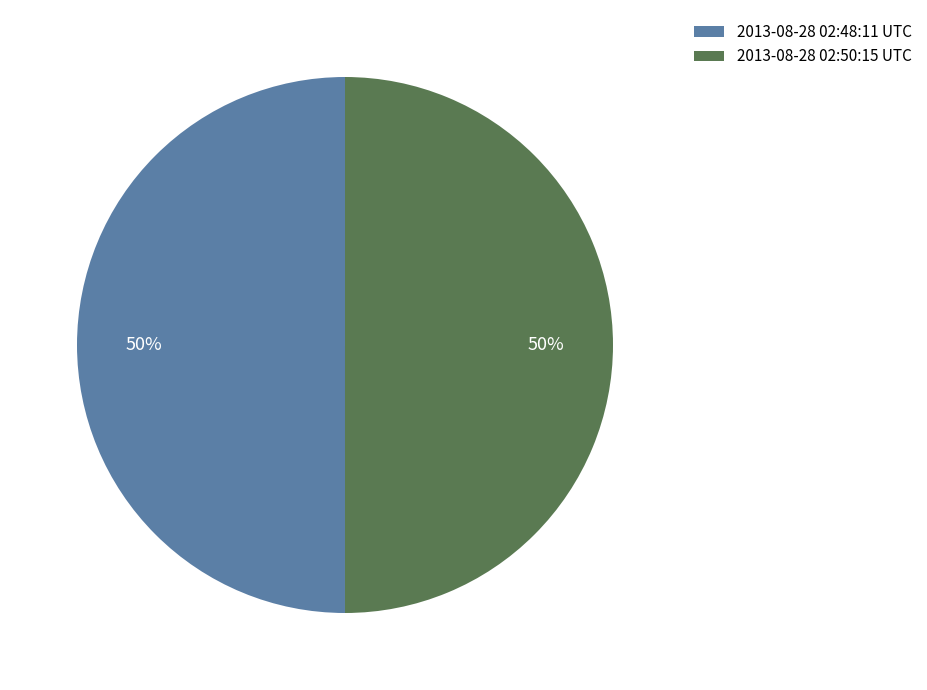

To the nearest percent, what portion does 2013-08-28 02:50:15 UTC represent?

50%